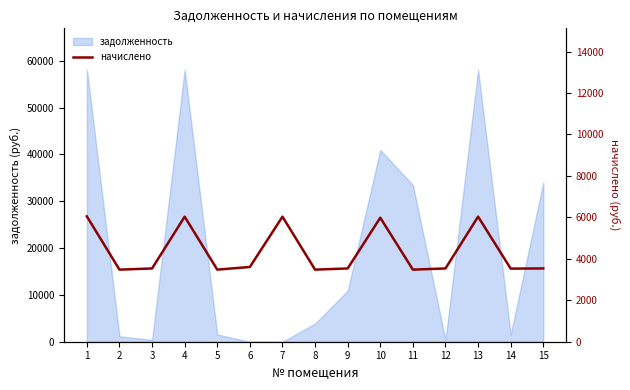

Reading left to right, what are all the values shown in this chart?

6048.0	3477.6	3535.2	6033.6	3477.6	3607.2	6033.6	3477.6	3535.2	5983.2	3477.6	3535.2	6033.6	3528.0	3535.2